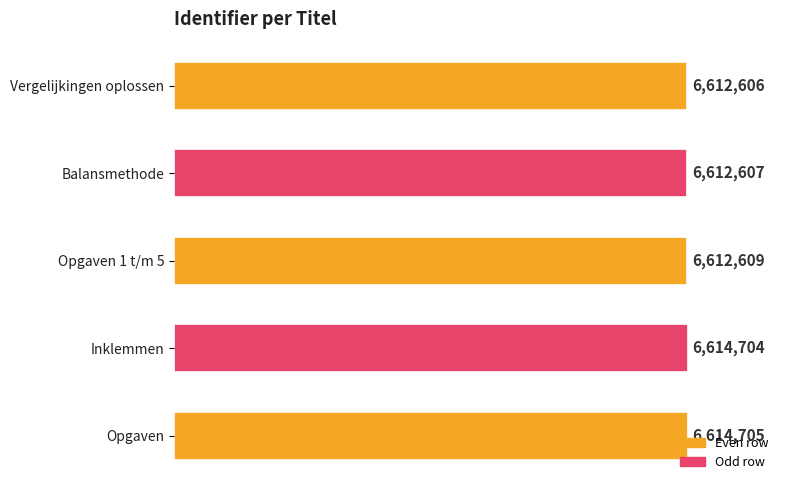

Does the chart contain any negative values?

No